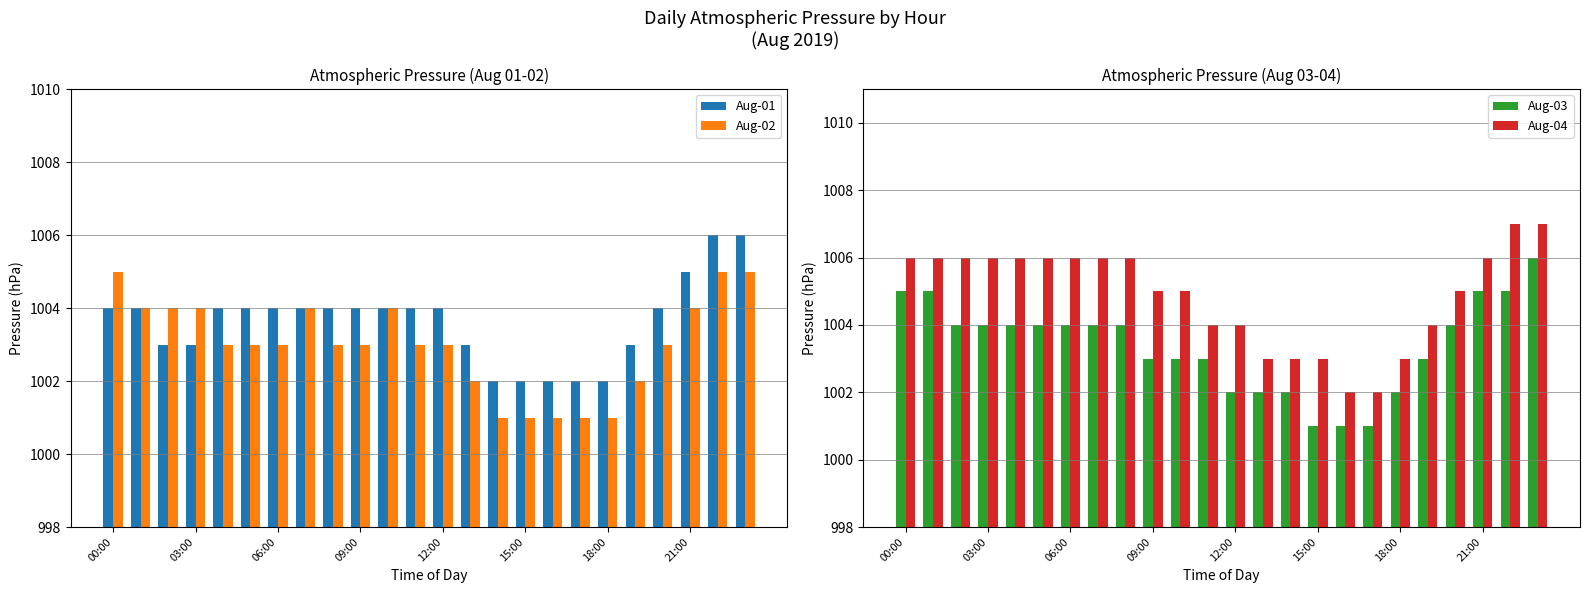

What is the lowest value of the Aug-01 series?

1002